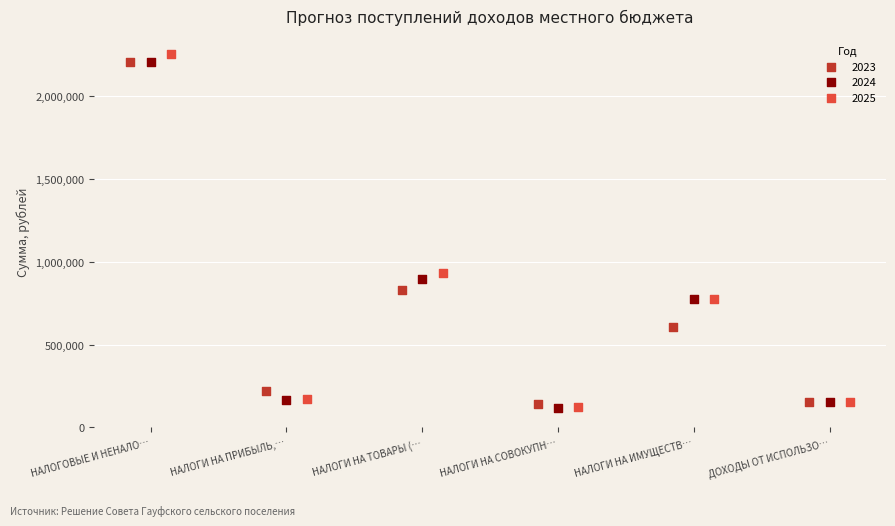

Which series reaches the maximum Y coordinate?

2025